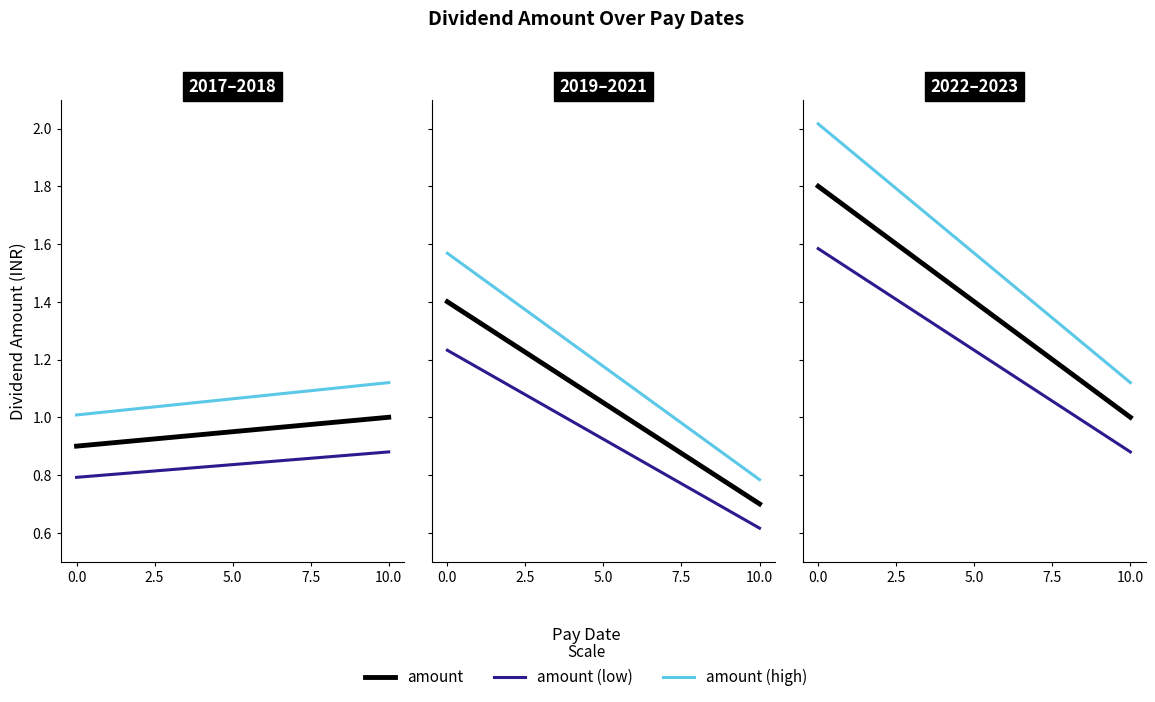

What is the highest value of the amount series?

1.8